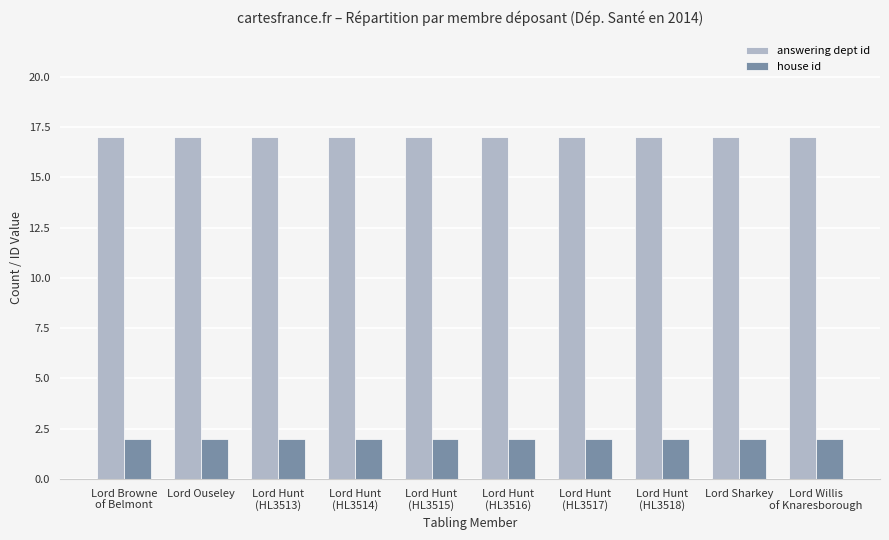

How many bars are there in total?

20